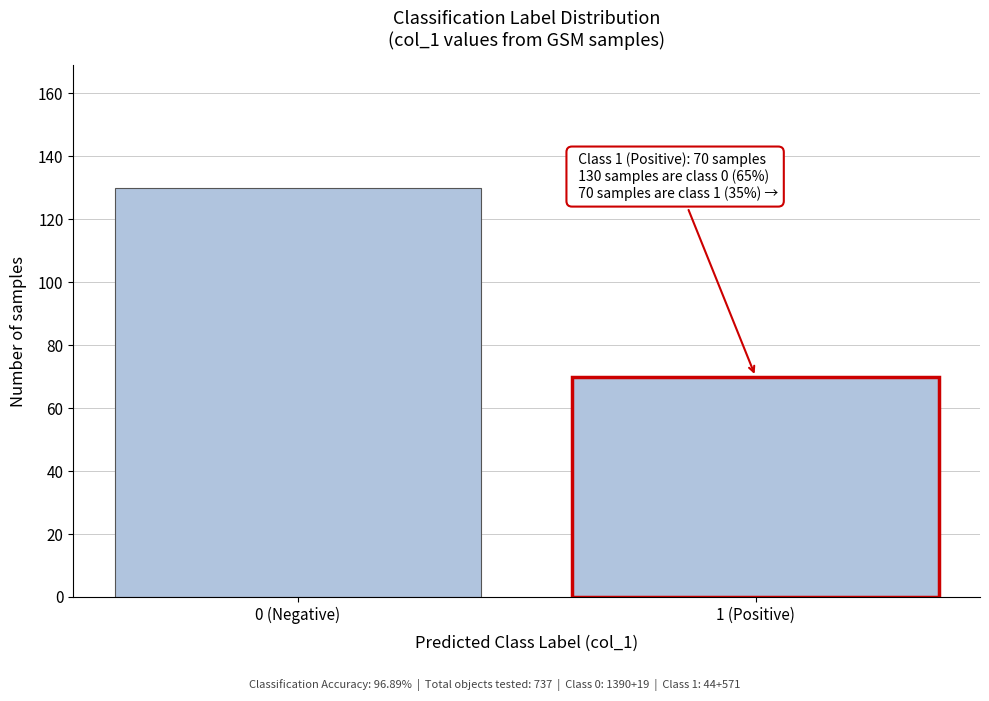

Reading left to right, list all the values displayed in this chart.

0 (Negative)=130	1 (Positive)=70